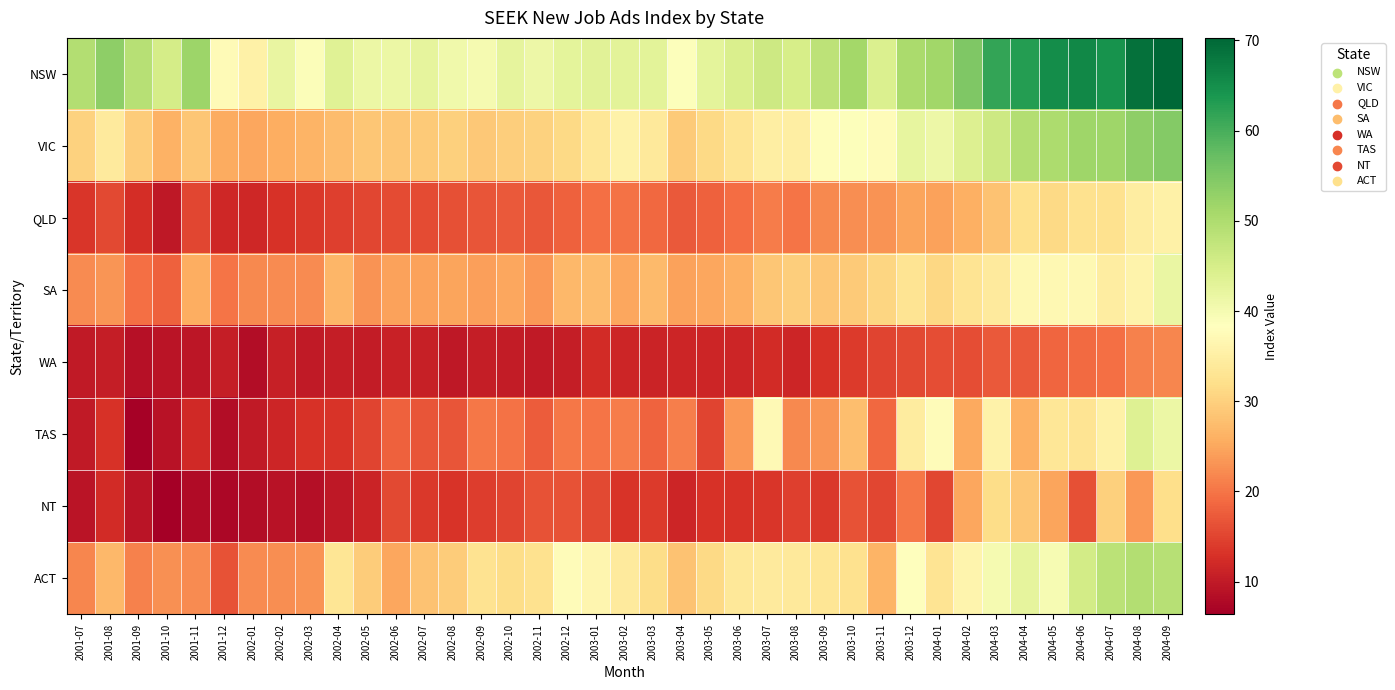

Reading left to right, extract all data points from this chart.

NSW: 2001-07=49.5	2001-08=53.4	2001-09=48.8	2001-10=45.1	2001-11=51.9	2001-12=37.5	2002-01=35.3	2002-02=41.9	2002-03=38.9	2002-04=43.3	2002-05=41.5	2002-06=41.4	2002-07=42.4	2002-08=40.8	2002-09=40.1	2002-10=42.3	2002-11=41.2	2002-12=42.8	2003-01=43.3	2003-02=43.0	2003-03=42.9	2003-04=38.6	2003-05=42.7	2003-06=44.4	2003-07=46.3	2003-08=44.8	2003-09=48.1	2003-10=51.1	2003-11=44.3	2003-12=50.4	2004-01=51.3	2004-02=54.8	2004-03=61.8	2004-04=62.9	2004-05=65.2	2004-06=66.0	2004-07=64.5	2004-08=68.9	2004-09=70.3
VIC: 2001-07=30.3	2001-08=34.2	2001-09=29.6	2001-10=26.2	2001-11=28.8	2001-12=25.4	2002-01=25.0	2002-02=25.7	2002-03=26.4	2002-04=27.4	2002-05=28.7	2002-06=28.7	2002-07=29.3	2002-08=29.9	2002-09=29.1	2002-10=29.8	2002-11=30.2	2002-12=31.3	2003-01=33.4	2003-02=35.8	2003-03=33.9	2003-04=29.3	2003-05=31.1	2003-06=33.0	2003-07=35.0	2003-08=34.9	2003-09=37.9	2003-10=38.6	2003-11=37.8	2003-12=42.1	2004-01=41.1	2004-02=44.0	2004-03=46.1	2004-04=49.4	2004-05=50.3	2004-06=51.6	2004-07=51.6	2004-08=53.5	2004-09=54.4
QLD: 2001-07=13.4	2001-08=15.4	2001-09=12.5	2001-10=9.8	2001-11=15.2	2001-12=11.8	2002-01=11.8	2002-02=12.9	2002-03=13.8	2002-04=14.5	2002-05=15.2	2002-06=15.8	2002-07=15.7	2002-08=16.2	2002-09=16.6	2002-10=17.2	2002-11=17.0	2002-12=18.1	2003-01=19.5	2003-02=19.7	2003-03=18.8	2003-04=17.3	2003-05=18.0	2003-06=19.3	2003-07=20.7	2003-08=20.1	2003-09=21.9	2003-10=22.5	2003-11=22.9	2003-12=24.7	2004-01=24.4	2004-02=26.0	2004-03=28.3	2004-04=32.2	2004-05=31.3	2004-06=32.4	2004-07=32.4	2004-08=34.8	2004-09=35.3
SA: 2001-07=22.3	2001-08=23.3	2001-09=19.4	2001-10=18.0	2001-11=25.6	2001-12=20.0	2002-01=22.1	2002-02=22.3	2002-03=22.2	2002-04=26.7	2002-05=22.9	2002-06=24.4	2002-07=24.5	2002-08=24.6	2002-09=24.3	2002-10=25.1	2002-11=23.4	2002-12=27.0	2003-01=27.5	2003-02=25.1	2003-03=27.1	2003-04=24.4	2003-05=24.9	2003-06=25.9	2003-07=28.8	2003-08=29.6	2003-09=28.7	2003-10=29.3	2003-11=30.7	2003-12=32.9	2004-01=31.1	2004-02=32.9	2004-03=34.1	2004-04=37.0	2004-05=37.0	2004-06=36.9	2004-07=34.8	2004-08=36.0	2004-09=41.7
WA: 2001-07=9.9	2001-08=10.6	2001-09=8.7	2001-10=9.2	2001-11=9.6	2001-12=10.5	2002-01=8.1	2002-02=10.8	2002-03=10.1	2002-04=10.4	2002-05=10.3	2002-06=11.0	2002-07=10.7	2002-08=9.7	2002-09=10.6	2002-10=10.3	2002-11=10.0	2002-12=10.6	2003-01=12.1	2003-02=11.4	2003-03=11.2	2003-04=11.6	2003-05=11.6	2003-06=11.6	2003-07=12.3	2003-08=11.6	2003-09=12.9	2003-10=14.1	2003-11=15.0	2003-12=15.6	2004-01=15.9	2004-02=16.0	2004-03=17.1	2004-04=17.3	2004-05=18.4	2004-06=18.9	2004-07=19.4	2004-08=21.1	2004-09=21.8
TAS: 2001-07=10.1	2001-08=12.9	2001-09=6.7	2001-10=9.0	2001-11=12.0	2001-12=8.2	2002-01=10.0	2002-02=11.6	2002-03=13.0	2002-04=13.3	2002-05=15.0	2002-06=18.0	2002-07=16.7	2002-08=16.6	2002-09=20.3	2002-10=19.8	2002-11=17.4	2002-12=20.1	2003-01=20.1	2003-02=20.6	2003-03=18.4	2003-04=20.9	2003-05=14.9	2003-06=23.4	2003-07=37.3	2003-08=21.9	2003-09=23.3	2003-10=27.6	2003-11=18.8	2003-12=34.5	2004-01=37.6	2004-02=25.3	2004-03=35.6	2004-04=25.9	2004-05=33.3	2004-06=32.9	2004-07=35.6	2004-08=43.8	2004-09=41.5
NT: 2001-07=9.3	2001-08=12.2	2001-09=9.3	2001-10=6.4	2001-11=7.9	2001-12=7.6	2002-01=8.3	2002-02=9.0	2002-03=8.6	2002-04=9.7	2002-05=11.3	2002-06=15.6	2002-07=13.7	2002-08=13.3	2002-09=14.1	2002-10=15.1	2002-11=16.5	2002-12=16.6	2003-01=15.6	2003-02=13.1	2003-03=14.0	2003-04=11.6	2003-05=13.1	2003-06=13.1	2003-07=13.4	2003-08=14.5	2003-09=13.7	2003-10=16.5	2003-11=15.3	2003-12=20.3	2004-01=15.1	2004-02=24.9	2004-03=31.6	2004-04=28.8	2004-05=24.8	2004-06=16.2	2004-07=29.9	2004-08=23.5	2004-09=31.9
ACT: 2001-07=21.8	2001-08=26.9	2001-09=21.2	2001-10=22.8	2001-11=22.3	2001-12=16.4	2002-01=22.3	2002-02=22.4	2002-03=22.9	2002-04=33.1	2002-05=29.4	2002-06=25.0	2002-07=28.2	2002-08=29.4	2002-09=32.6	2002-10=31.8	2002-11=32.5	2002-12=37.6	2003-01=36.5	2003-02=34.2	2003-03=31.6	2003-04=28.1	2003-05=31.3	2003-06=33.7	2003-07=34.1	2003-08=33.9	2003-09=33.3	2003-10=32.3	2003-11=26.4	2003-12=38.3	2004-01=33.1	2004-02=36.3	2004-03=39.8	2004-04=42.5	2004-05=39.7	2004-06=45.5	2004-07=48.3	2004-08=49.5	2004-09=49.0